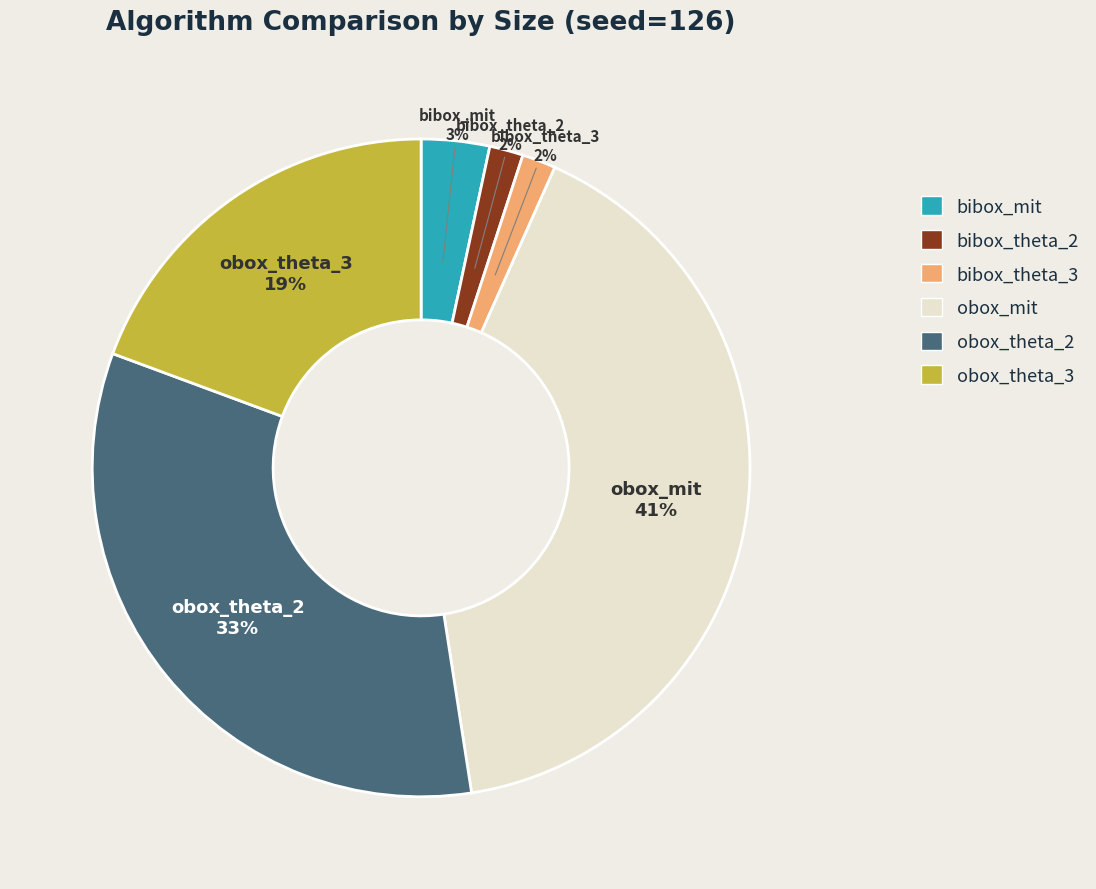

Do bibox_mit and bibox_theta_3 together represent more than half of the pie?

No